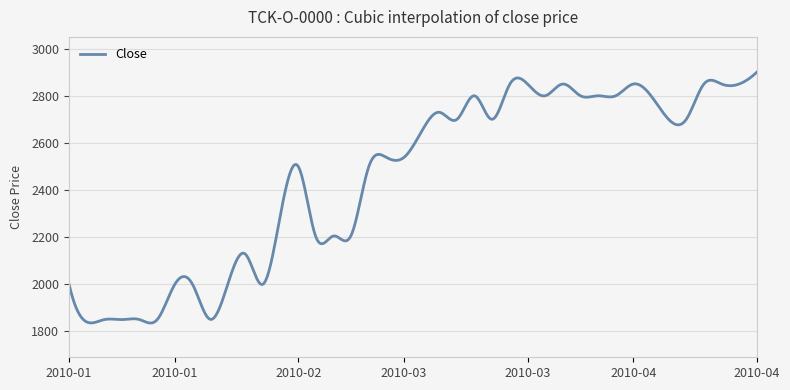

What is the greatest value displayed?

2900.0